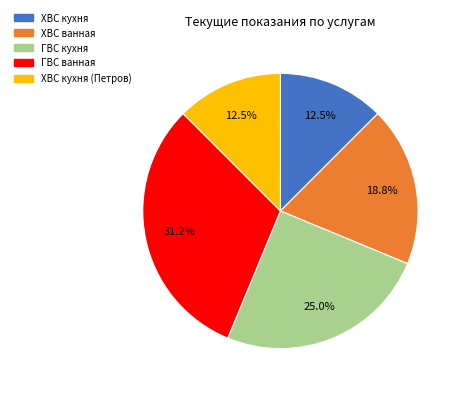

Is there any slice that represents more than half of the pie?

No